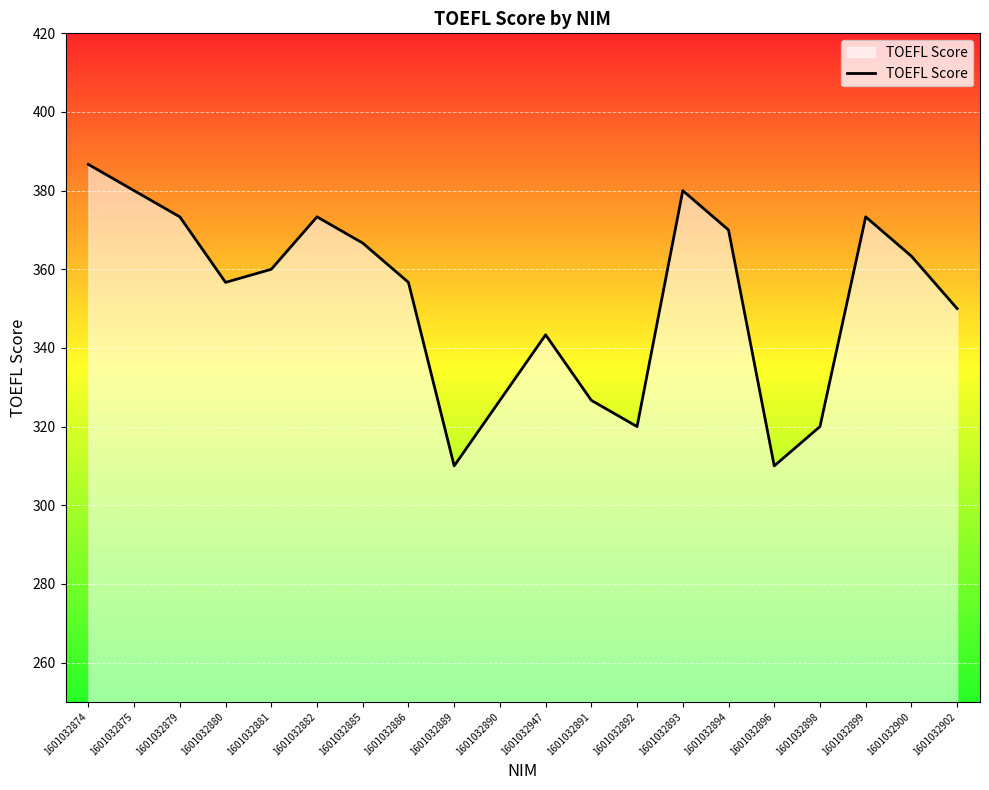

What position from the left is 1601032891?

12